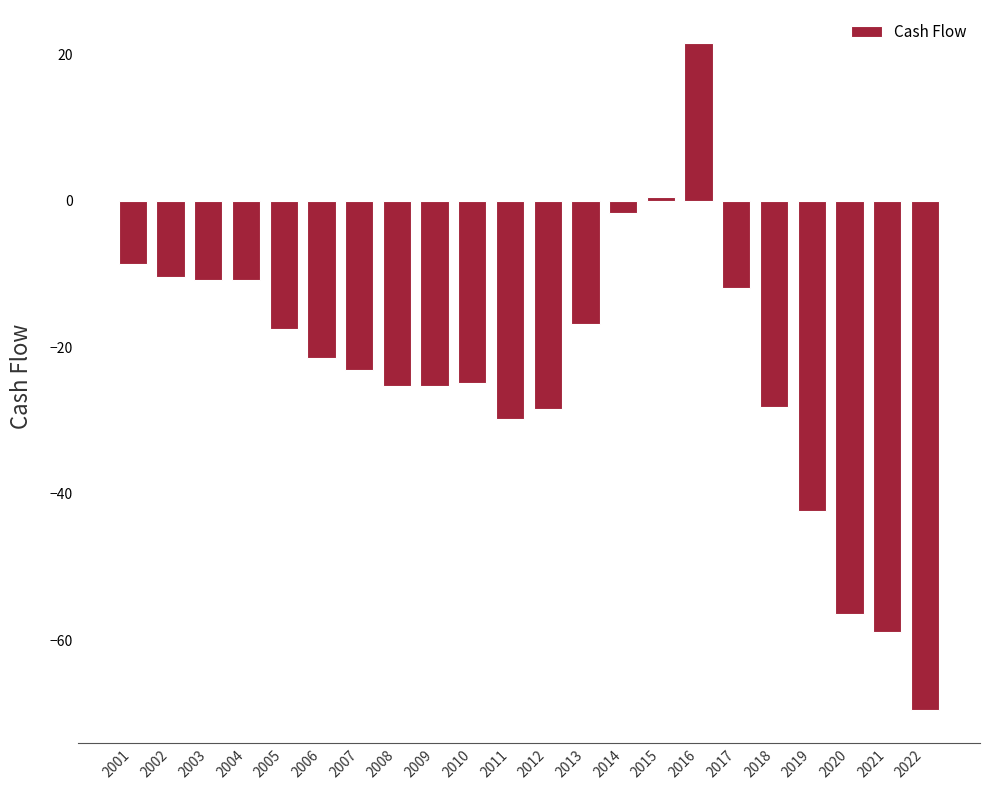

How many data points are less than -21?

12